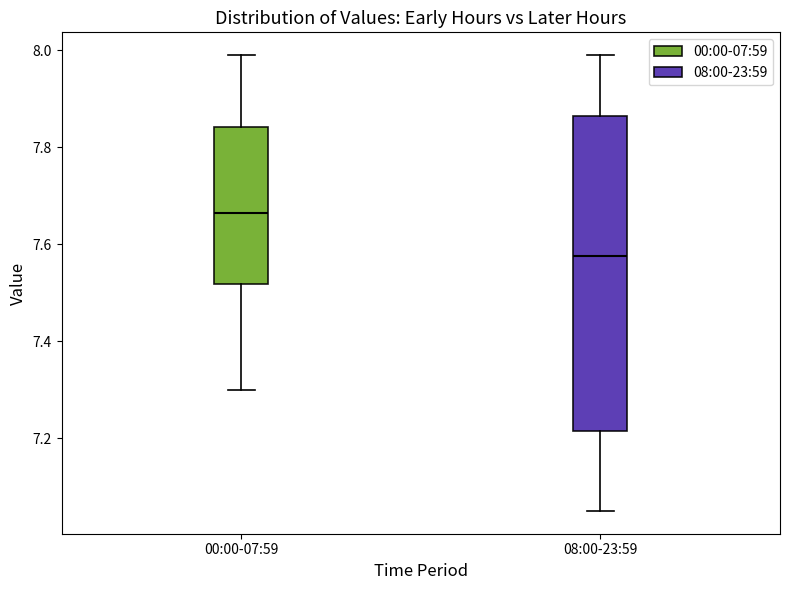

Reading left to right, read every box against the y-axis: the position of its median line, the range the box covers, and the ends of its whiskers. The values are not printed on the chart, so give them approximately, as read against the axis.

00:00-07:59: median 7.66, box 7.52 to 7.84, whiskers 7.30 to 8.00
08:00-23:59: median 7.58, box 7.22 to 7.86, whiskers 7.06 to 8.00